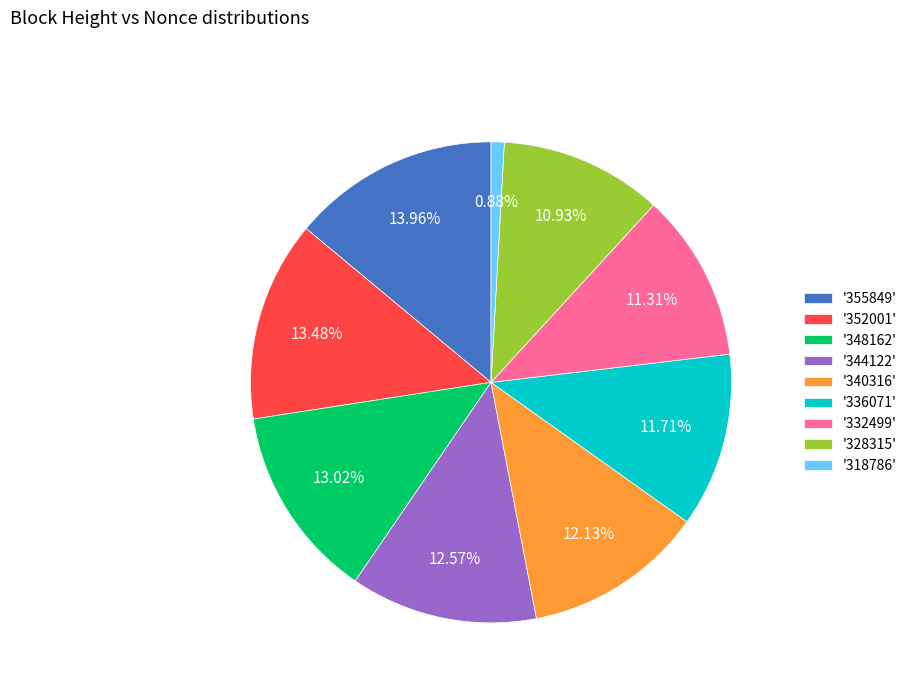

Which has a higher value, '348162' or '355849'?

'355849'